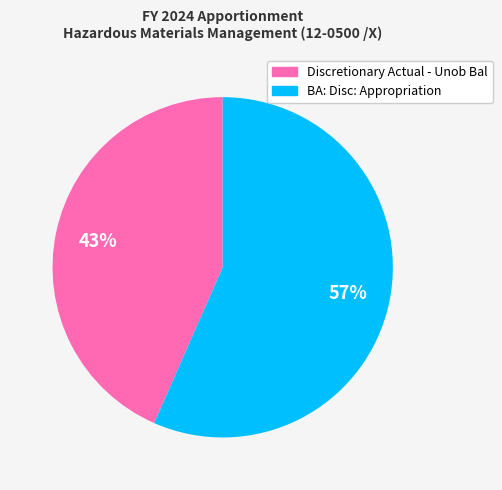

Which category has the smallest portion of the pie?

Discretionary Actual - Unob Bal